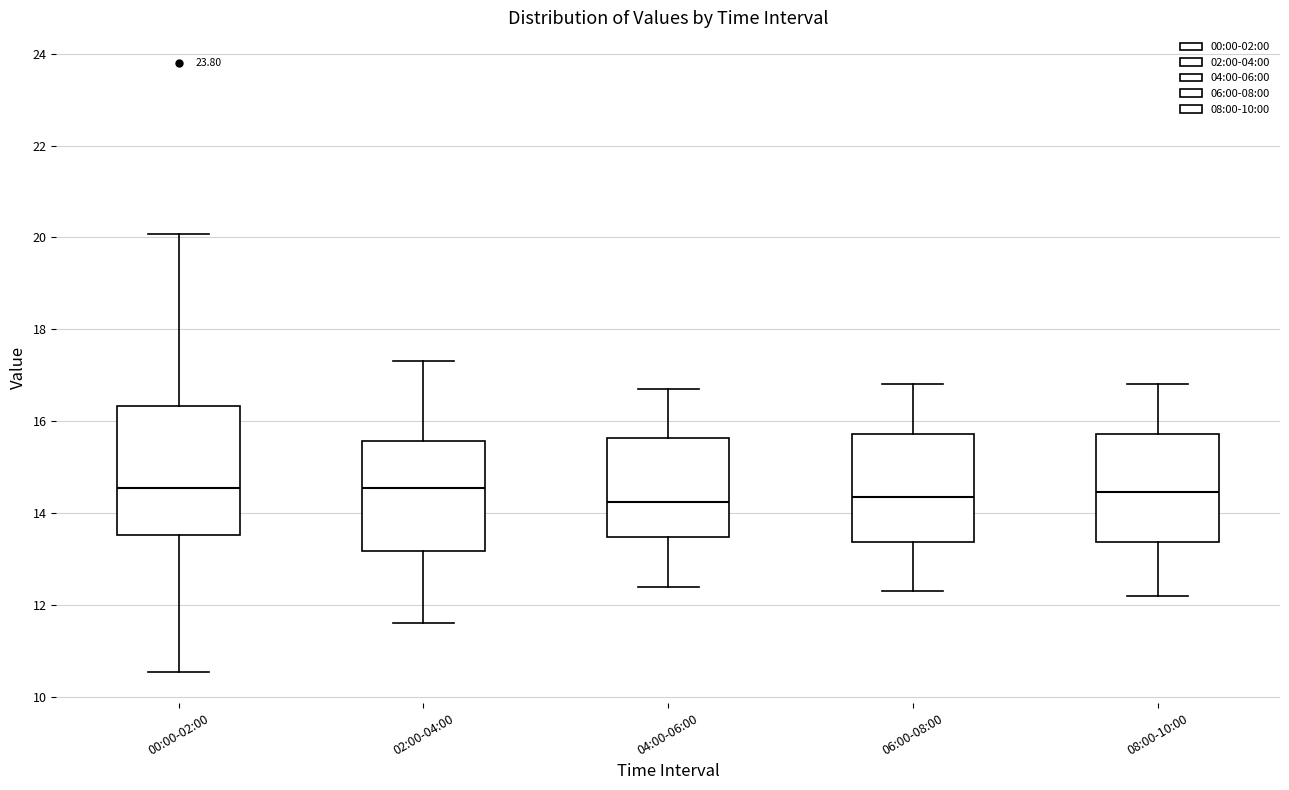

Where is the lower edge of the box for 02:00-04:00 on the y-axis? The values are not printed on the chart, so give them approximately, as read against the axis.

13.2